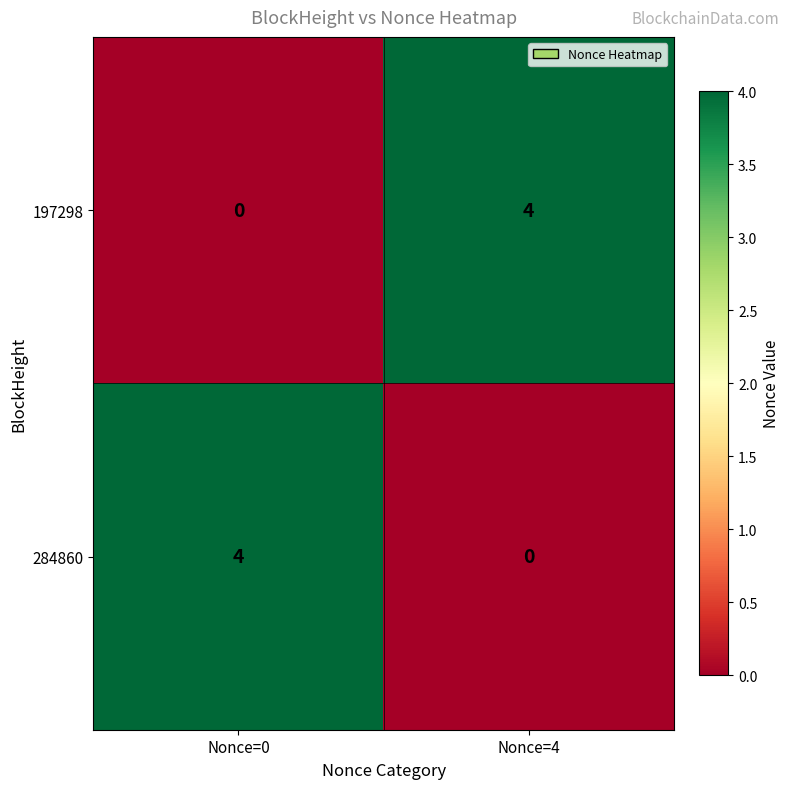

What is the total value across all series at Nonce=0?

4